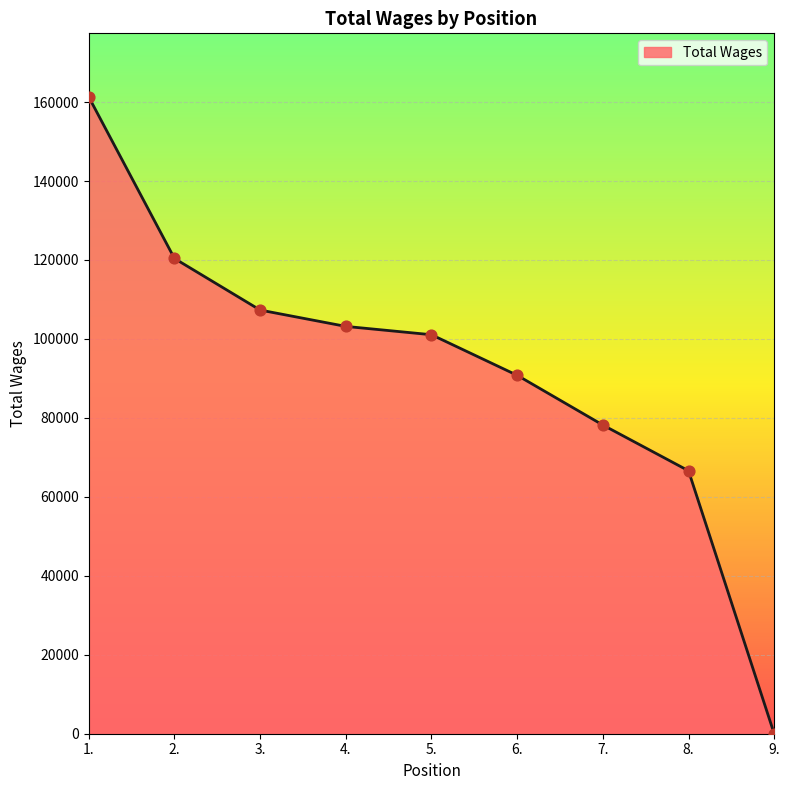

Approximately how many times larger is the value at 1. compared to 4.?

1.6